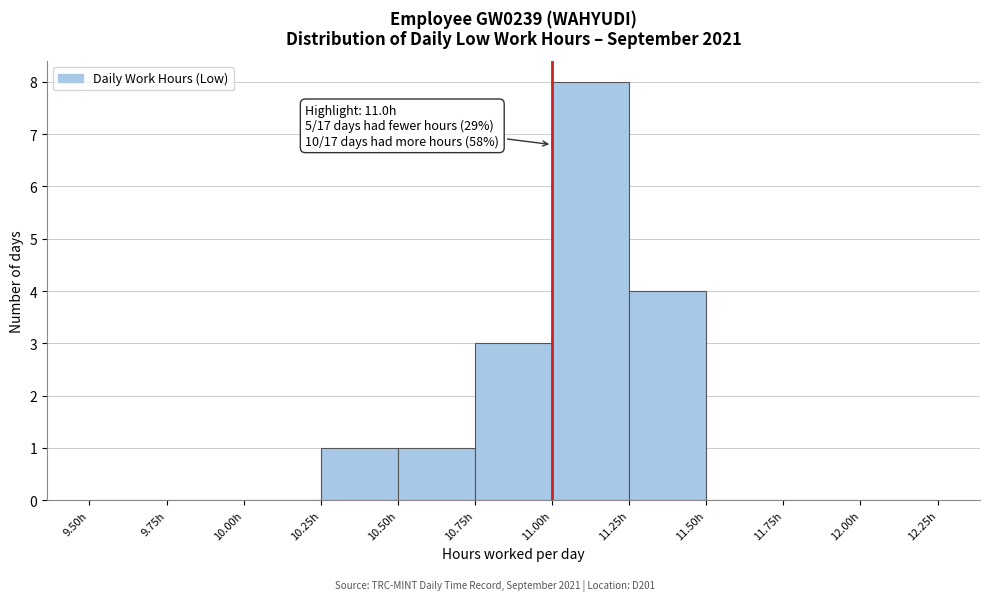

Which range on the x-axis has the tallest bar?

11.00 to 11.25